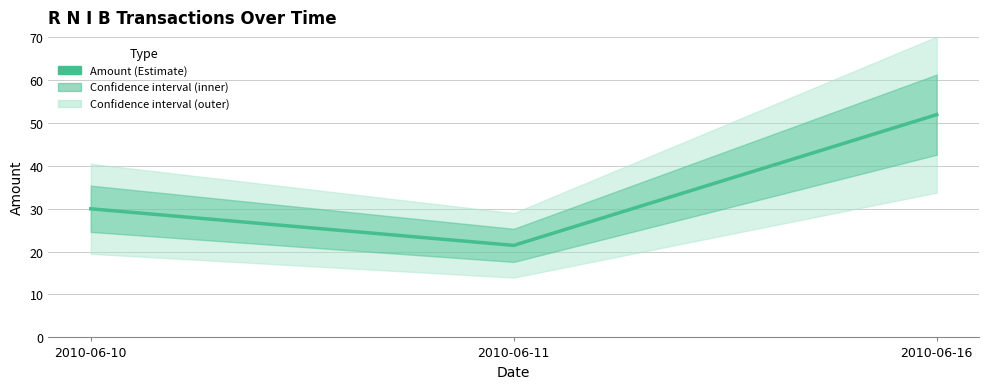

List the labels in order of value, largest first.

2010-06-16, 2010-06-10, 2010-06-11